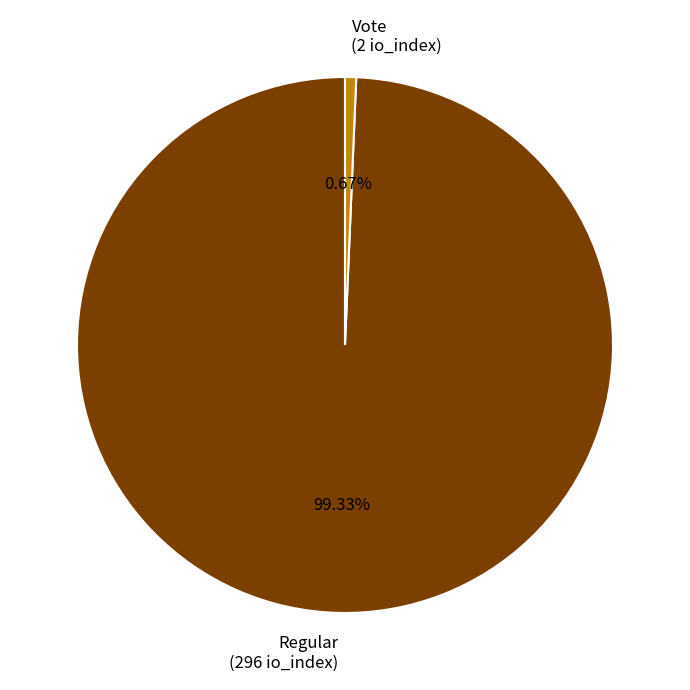

Approximately how many times larger is the value at Regular (296 io_index) compared to Vote (2 io_index)?

148.0